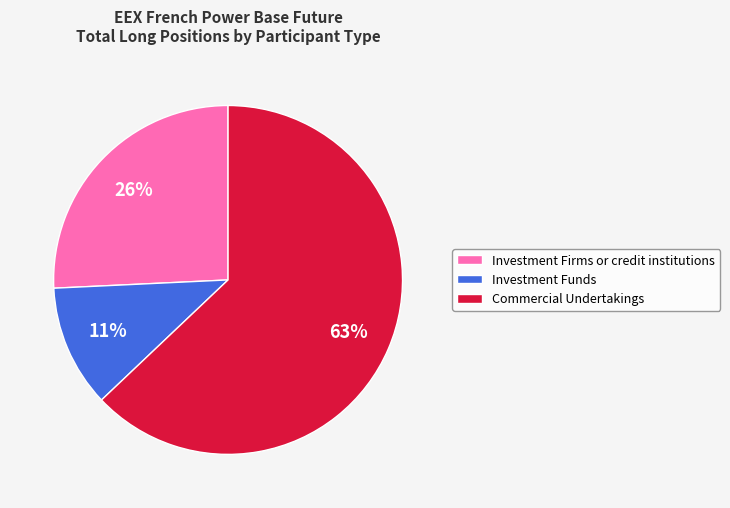

Which category has the smallest portion of the pie?

Investment Funds